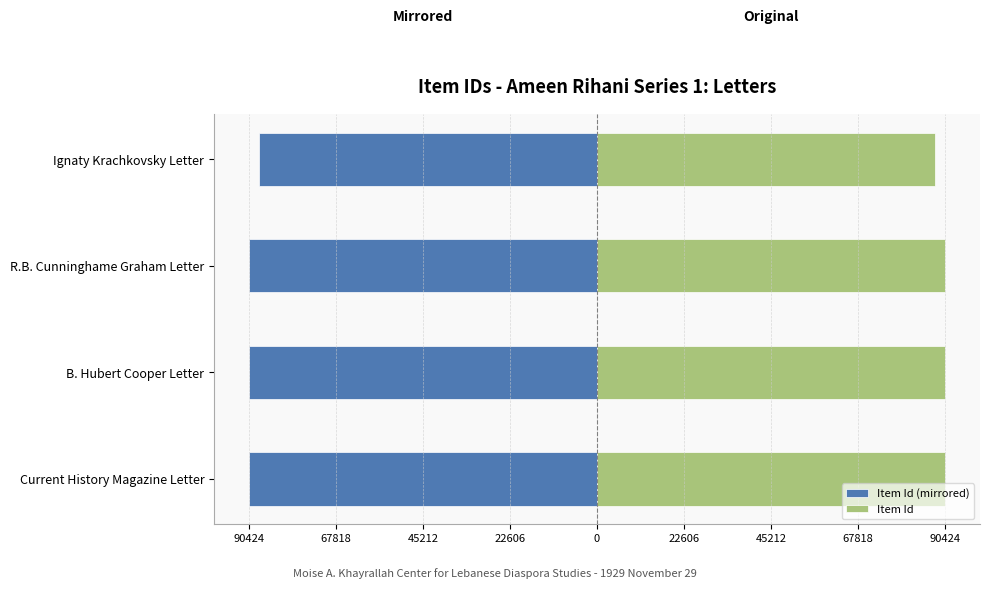

Is it true that Item Id equals 57718 at R.B. Cunninghame Graham Letter?

False